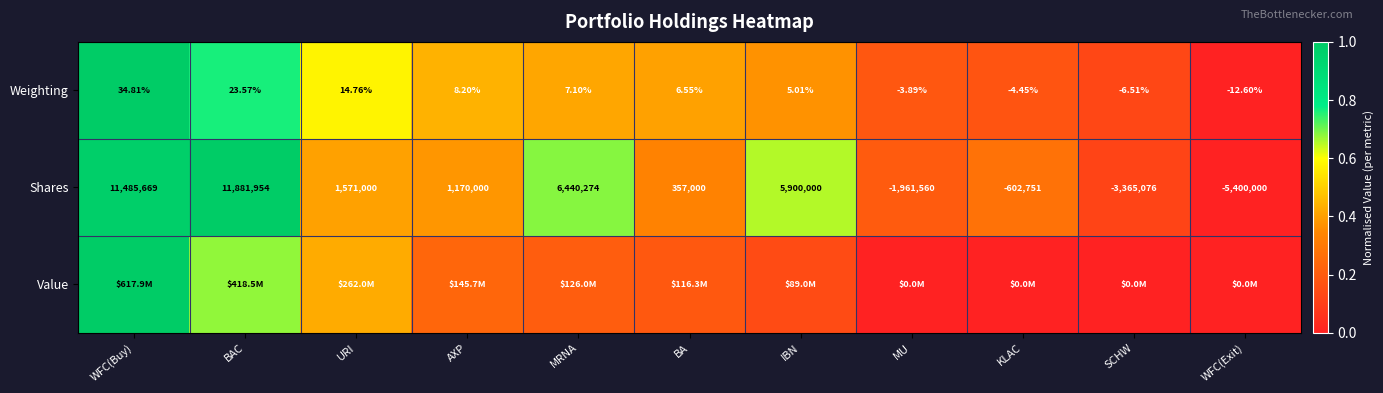

Rank the categories by Shares value from lowest to highest.

WFC(Exit), SCHW, MU, KLAC, BA, AXP, URI, IBN, MRNA, WFC(Buy), BAC